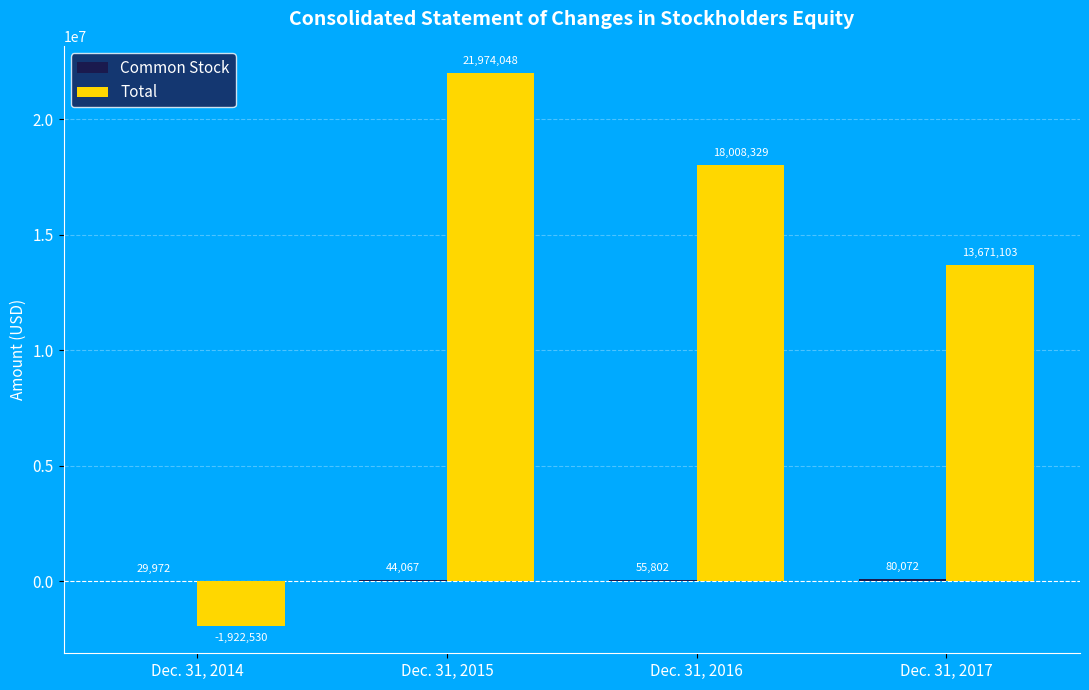

Between Dec. 31, 2014 and Dec. 31, 2015, which series saw the biggest shift?

Total